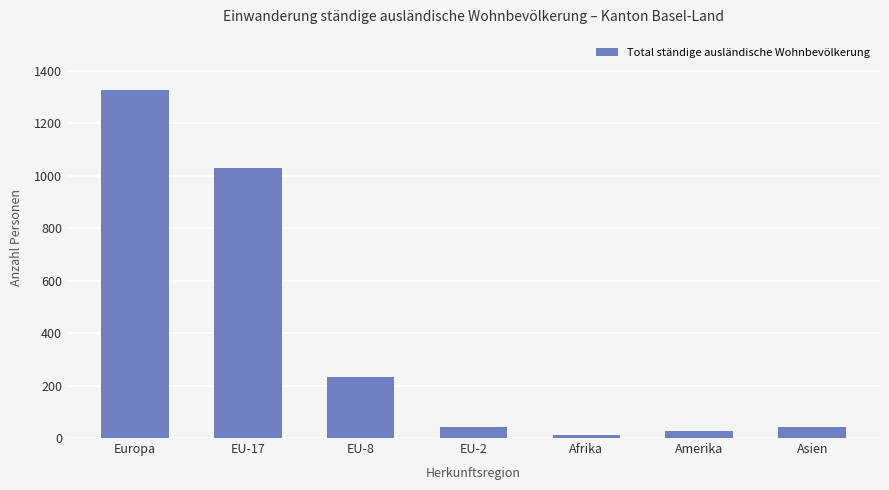

What is the sum of the values at EU-8 and EU-2?

277